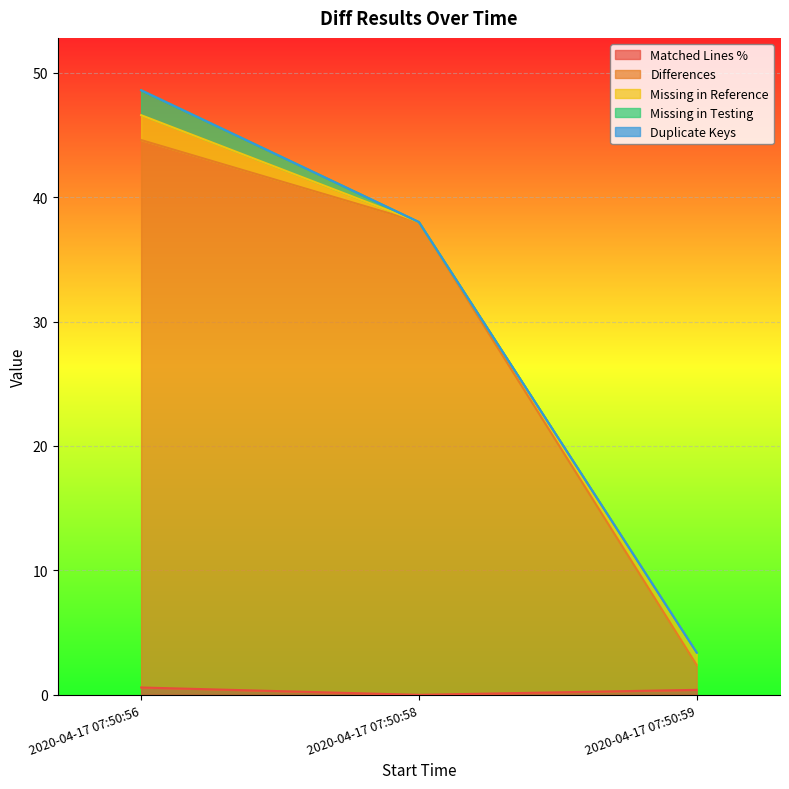

At 2020-04-17 07:50:59, list the series in order from smallest to largest.

Missing in Testing, Duplicate Keys, Matched Lines %, Missing in Reference, Differences